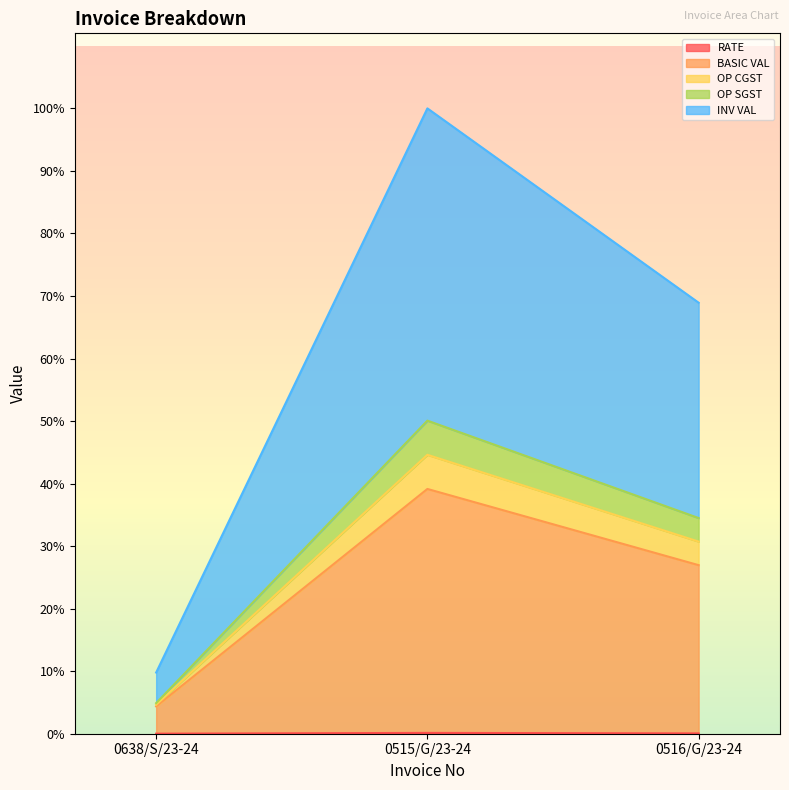

Does the chart have visible grid lines?

No